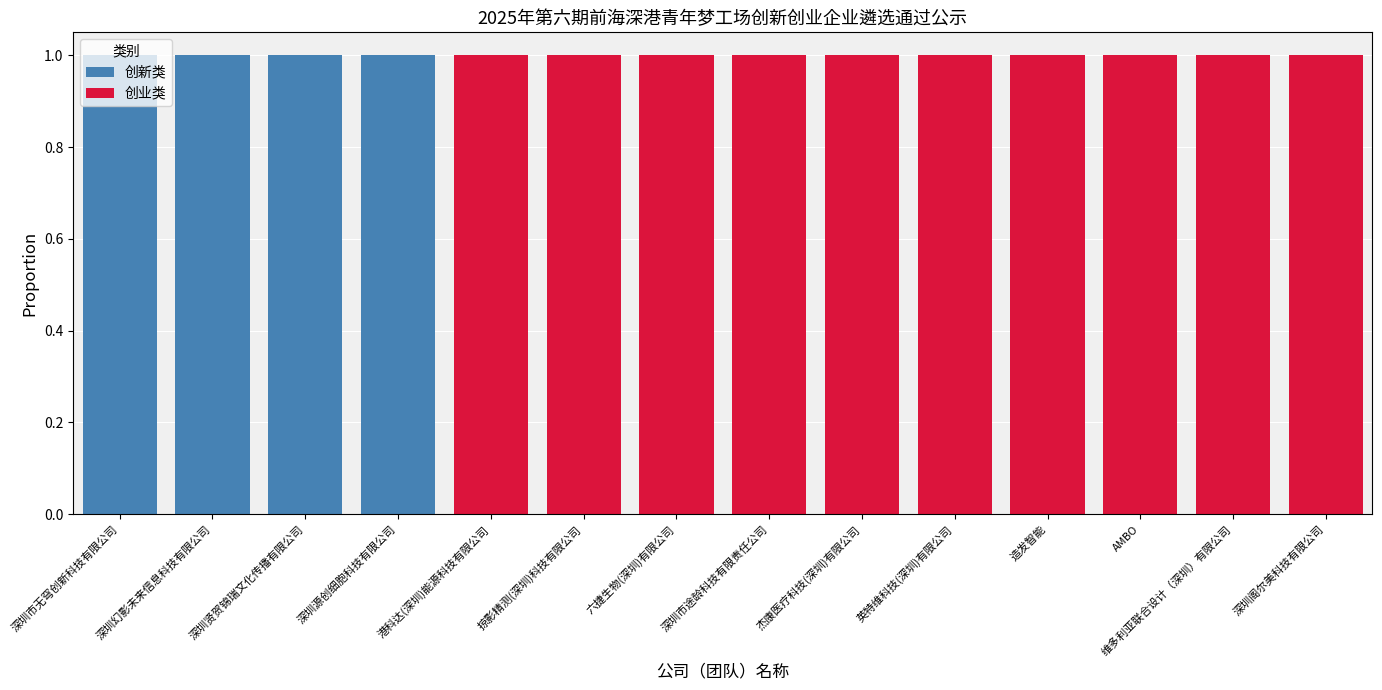

True or false: 创新类 has a value of 1 at 深圳市途龄科技有限责任公司.

False